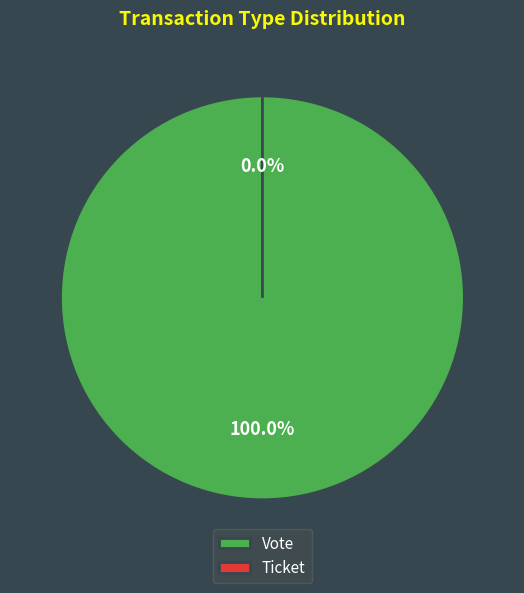

How many segments does this pie chart have?

2